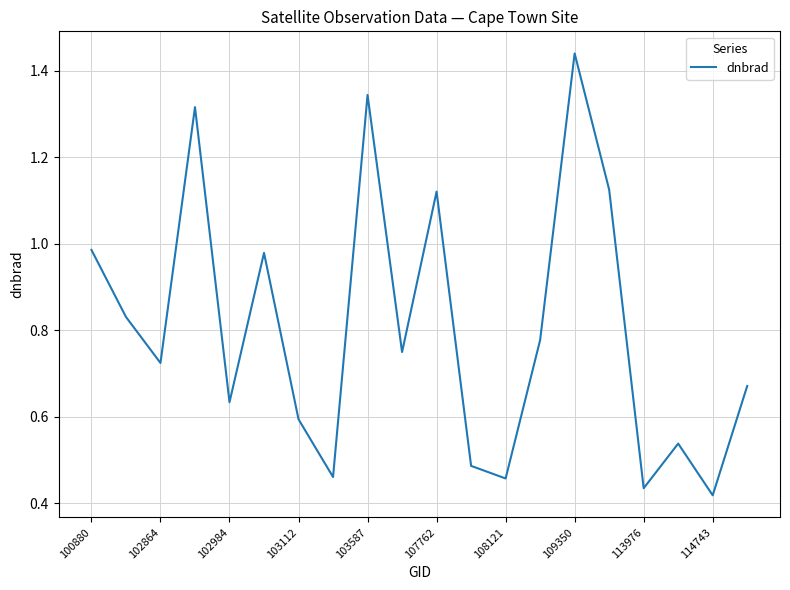

At which category does the data reach its first local valley?

102864